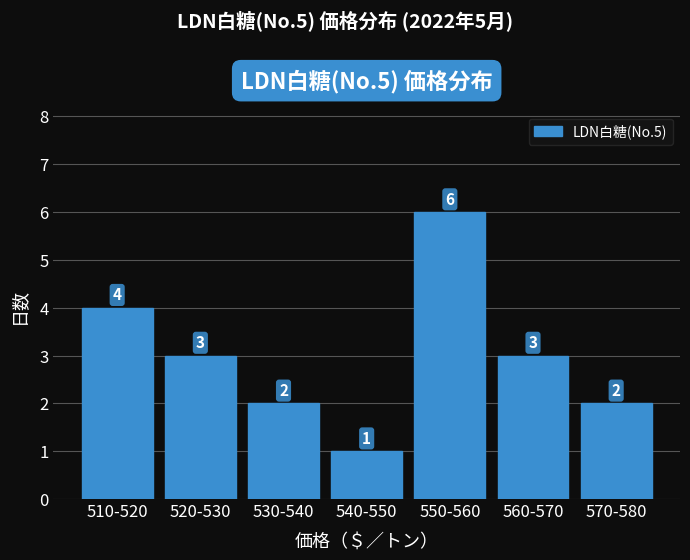

Reading right to left, what are all the values shown in this chart?

2	3	6	1	2	3	4